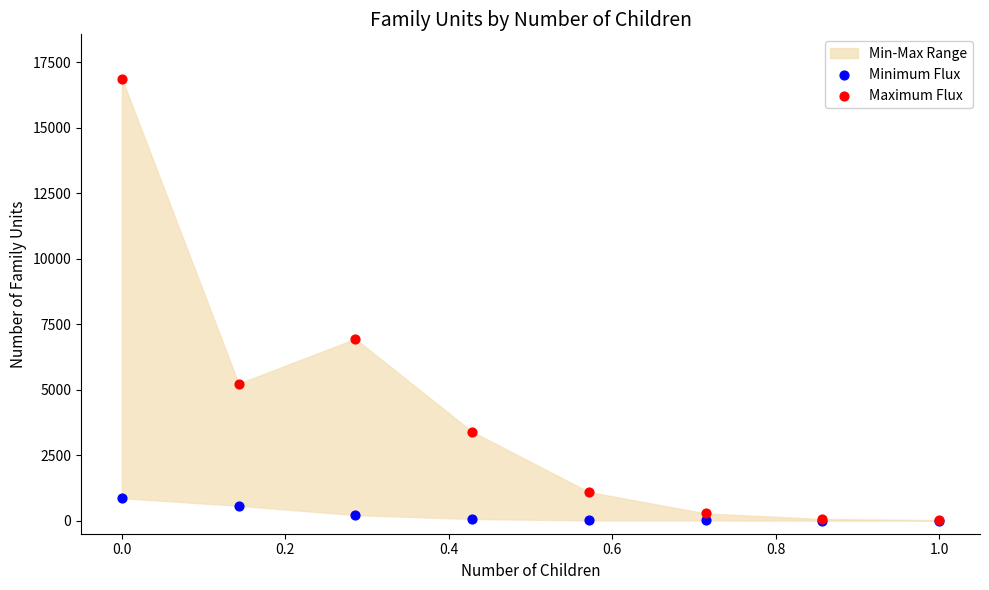

Across all series, what Y value is closest to 8437?

6938